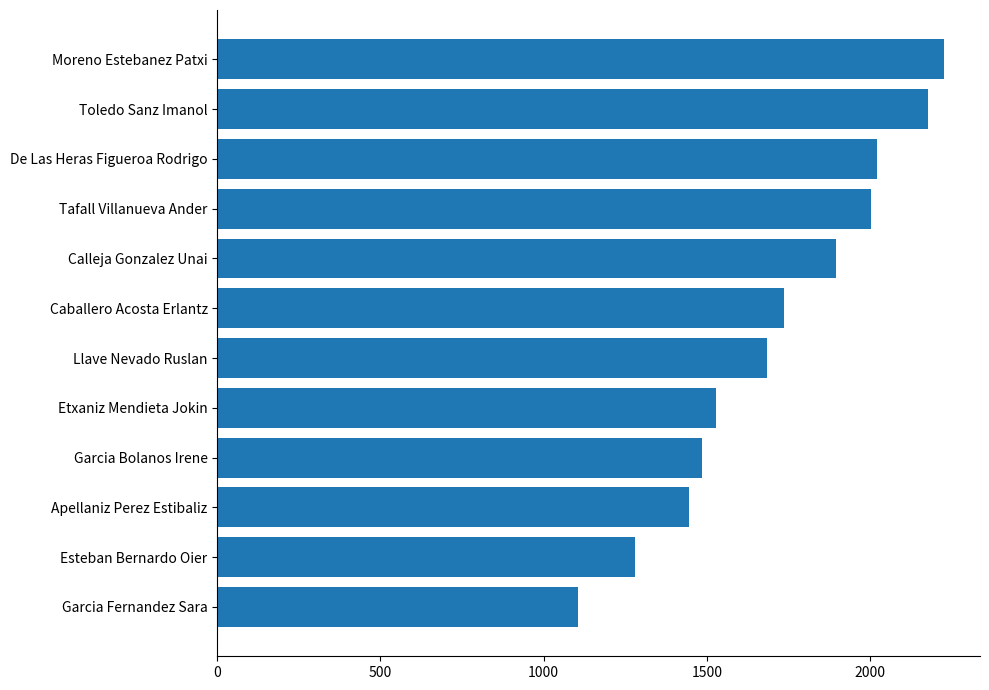

What is the difference between the maximum and second lowest values?

947